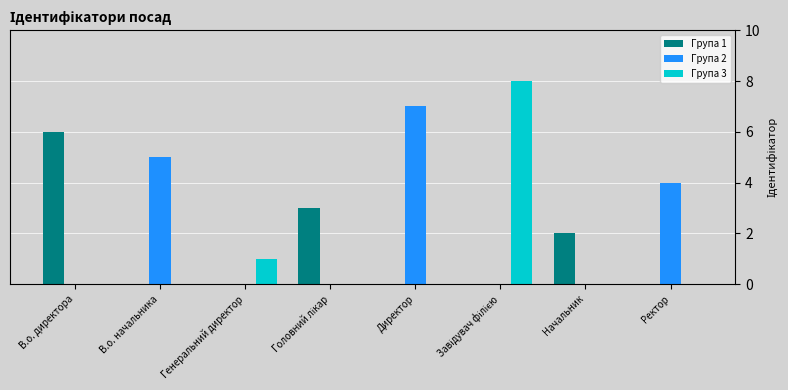

How many Група 2 values are between 0 and 5?

7